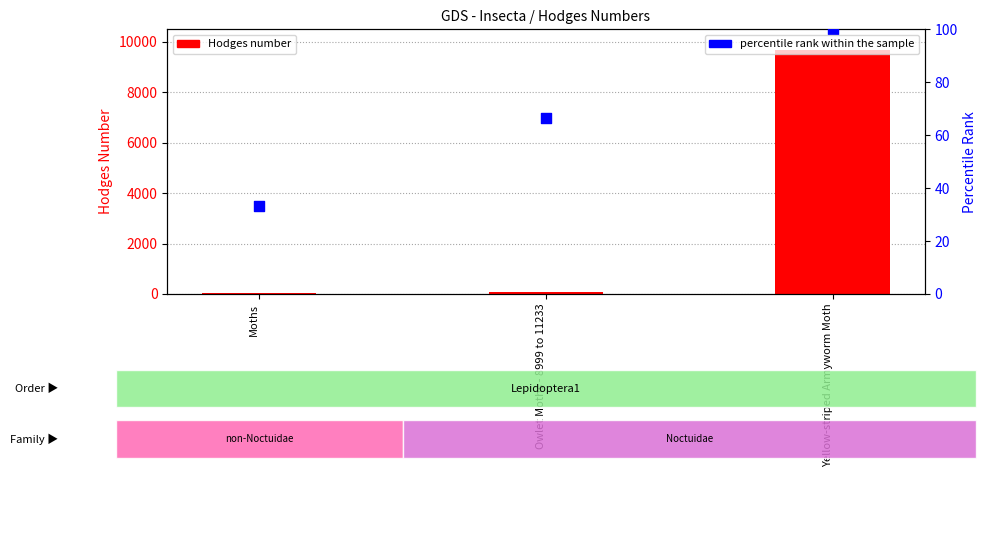

What is the total value across all series at Moths?

62.3